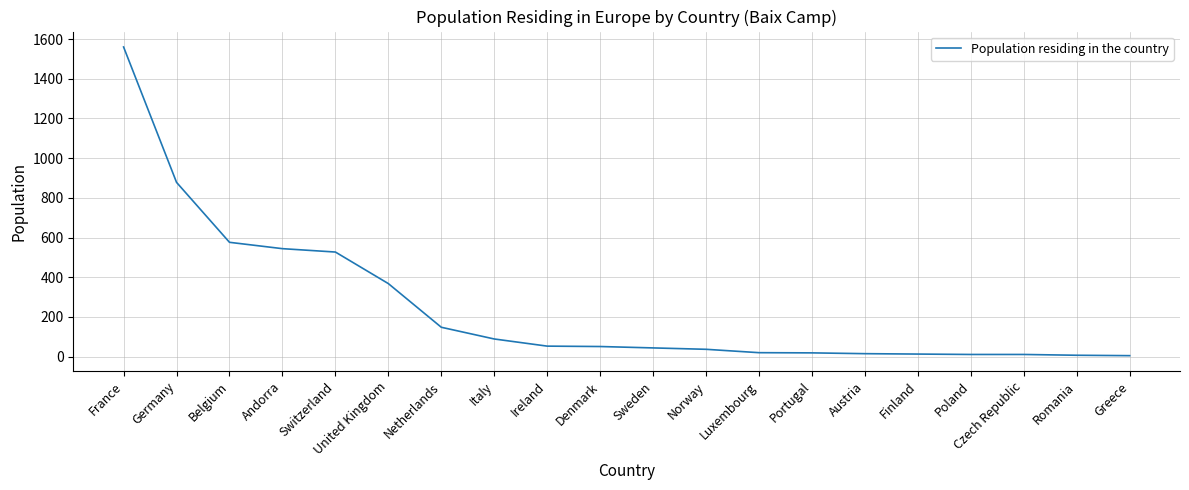

The chart shows a value of 53 at Ireland. True or false?

True